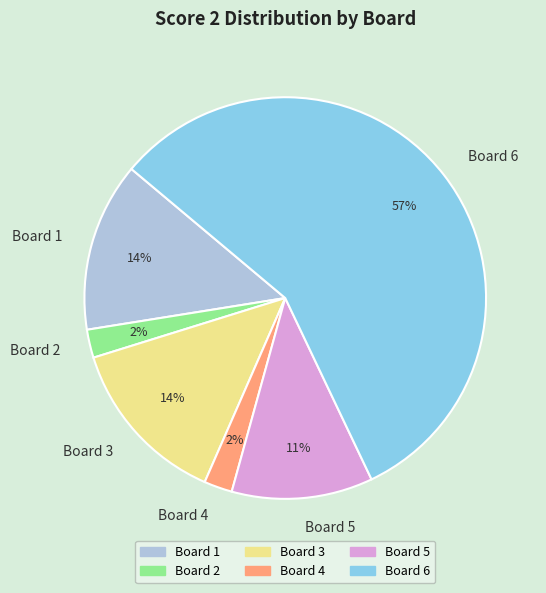

Does Board 6 account for over 50% of the chart?

Yes